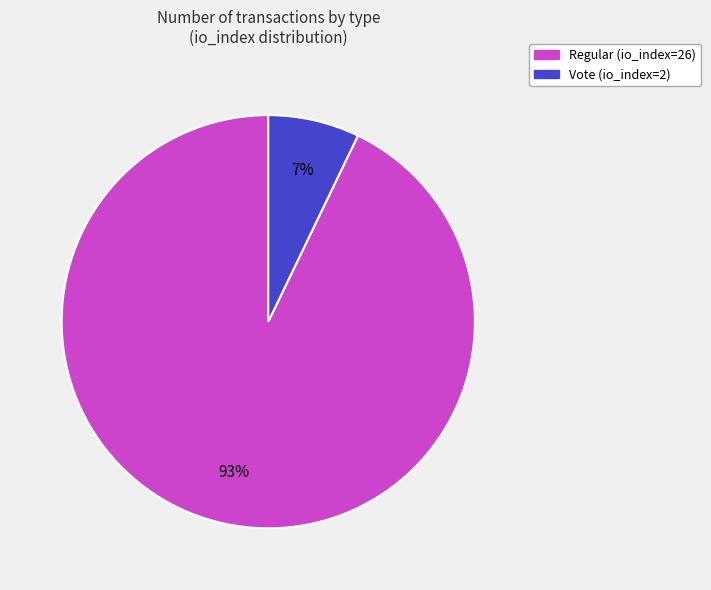

Rank the categories by value from lowest to highest.

Vote (io_index=2), Regular (io_index=26)